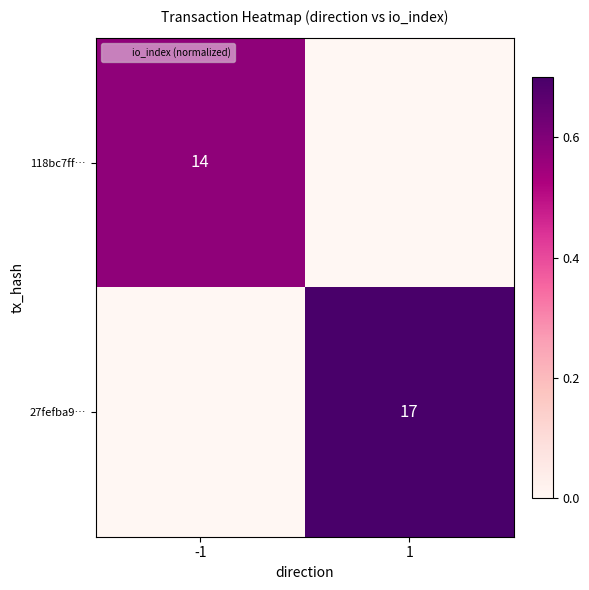

Rank the series by their maximum value, from lowest to highest.

118bc7ff…, 27fefba9…